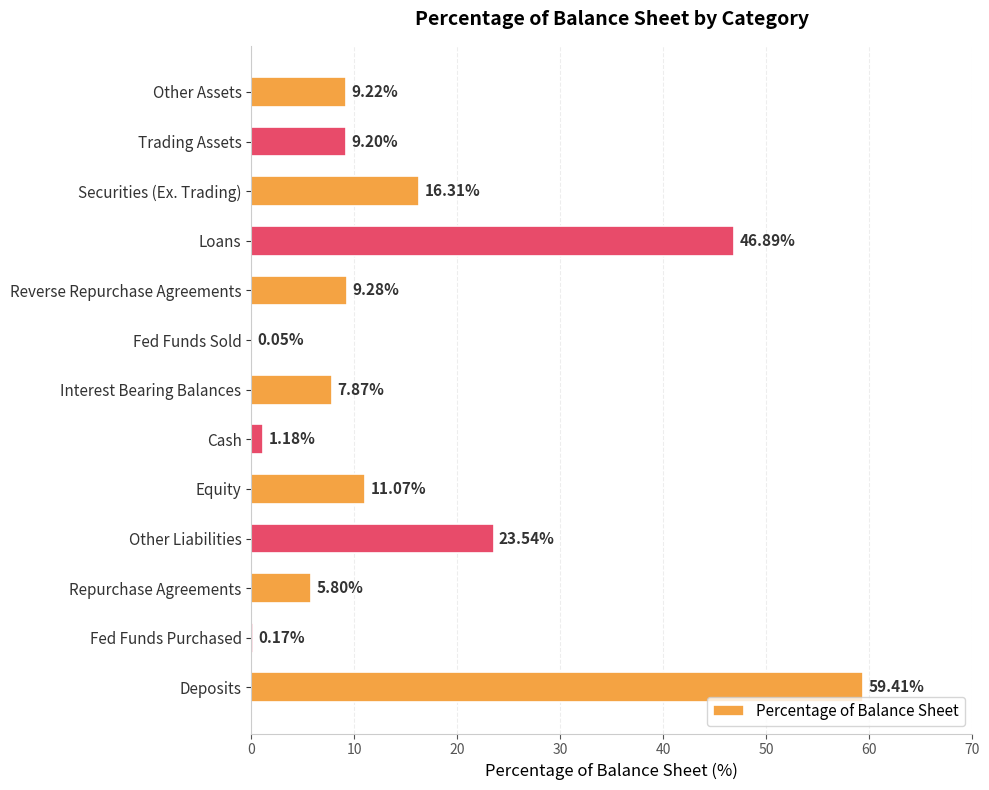

Where is the data nearest to the value 29?

Other Liabilities